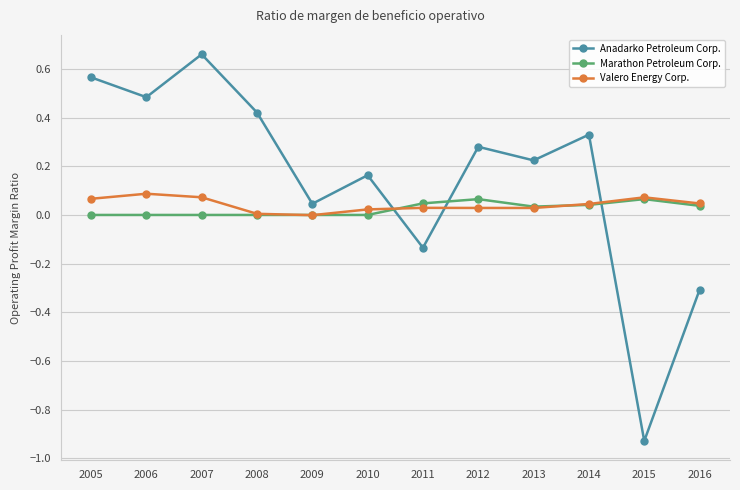

True or false: Anadarko Petroleum Corp. has more than 1 points higher than both neighbors.

True